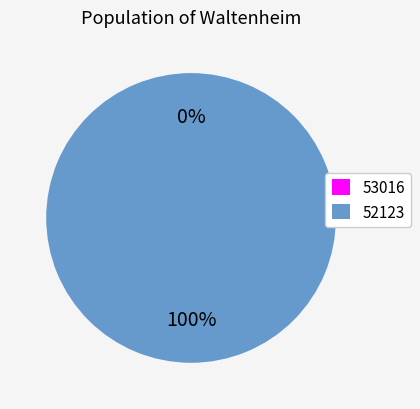

What is the total percentage of 52123 and 53016?

100.0%